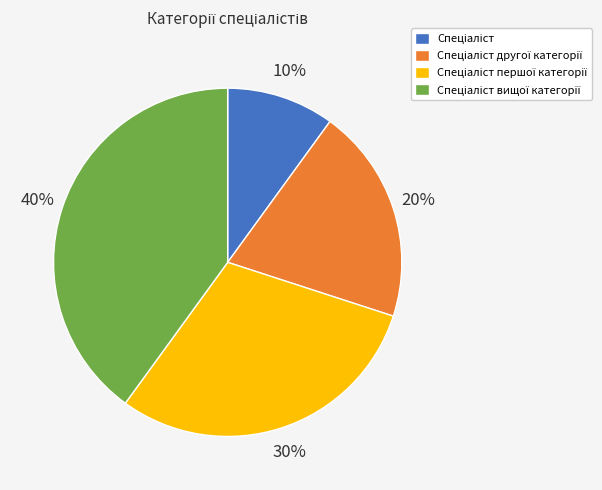

Is there any slice that represents more than half of the pie?

No